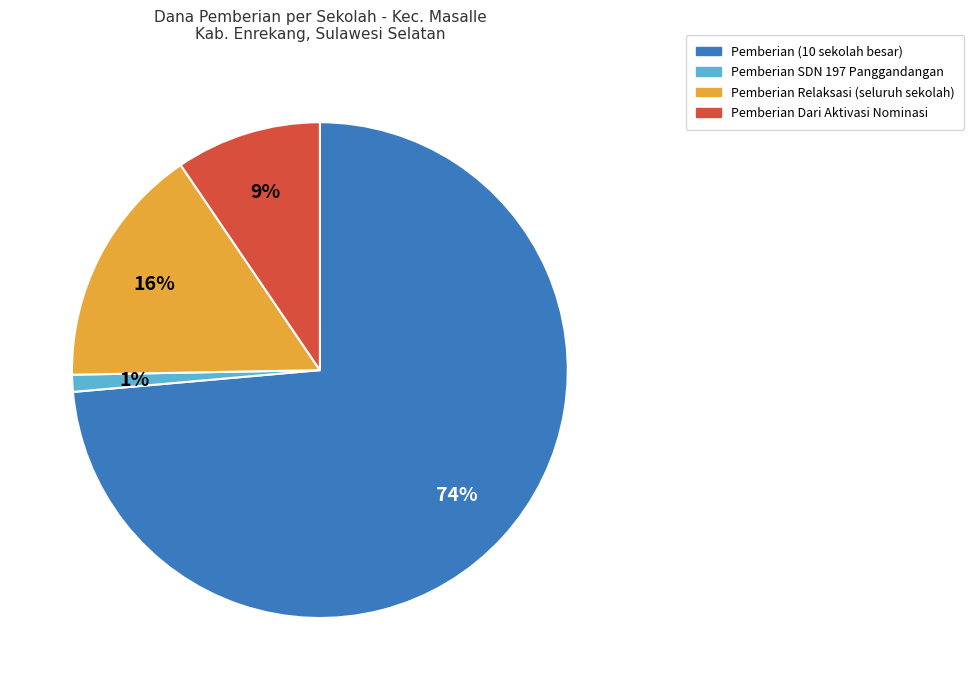

How many slices are in this pie chart?

4